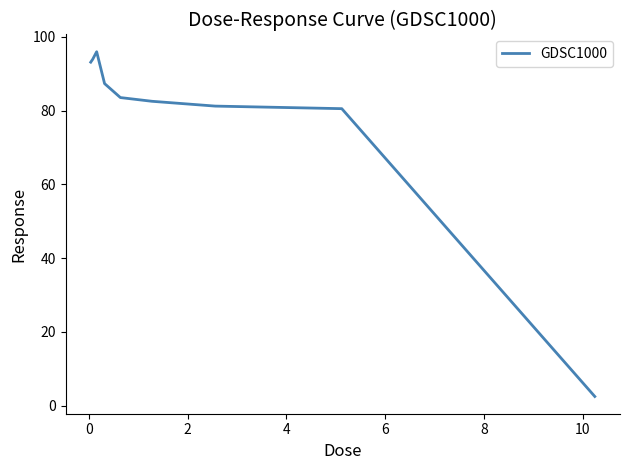

What is the maximum value shown in the chart?

95.9